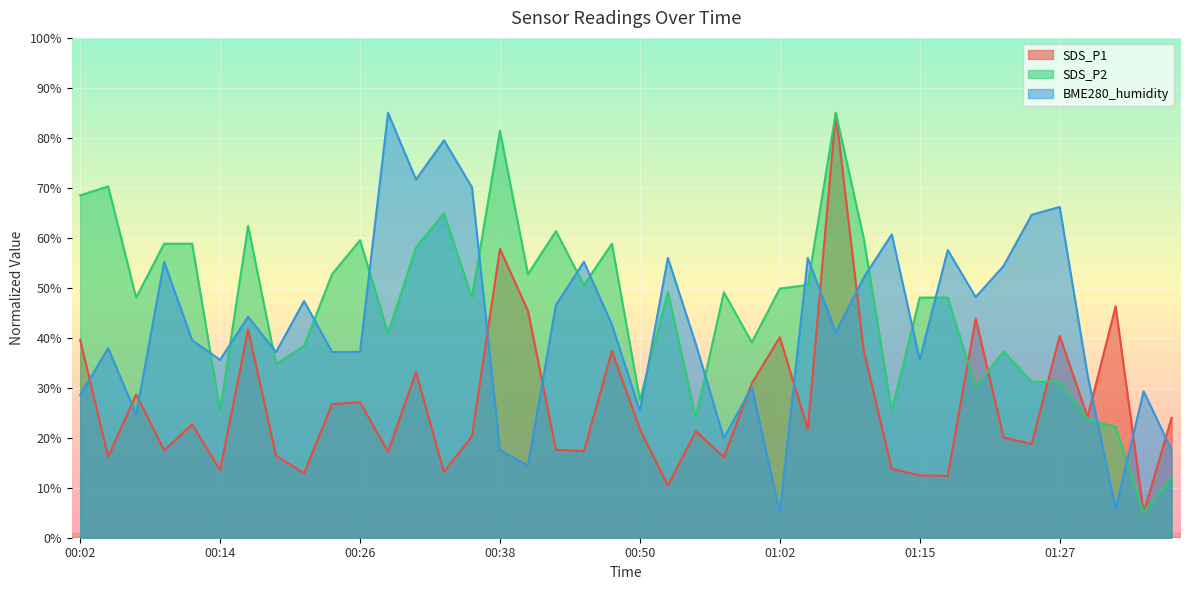

At which label is SDS_P1 closest to 45?

00:41